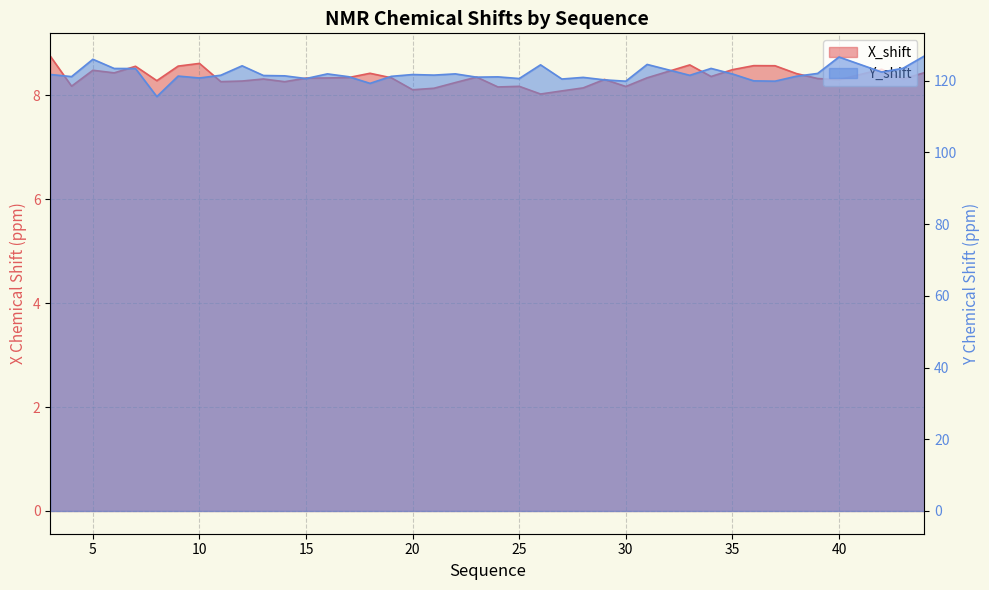

What are all the series names shown in the legend?

X_shift, Y_shift